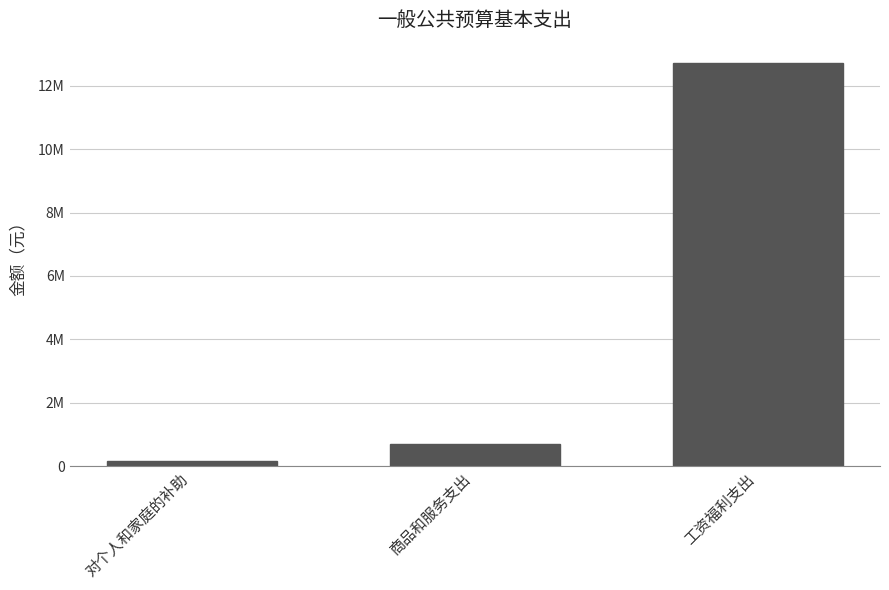

What is the sum of the values at 商品和服务支出 and 工资福利支出?

13410538